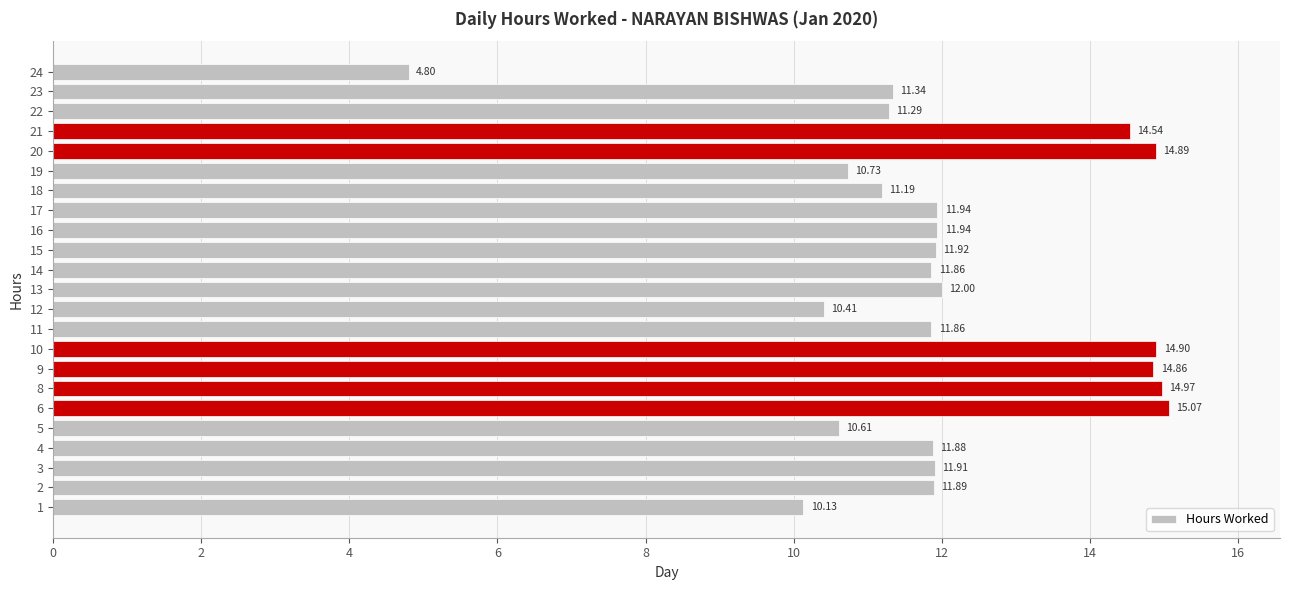

Are the bars grouped side by side (vs. stacked)?

No